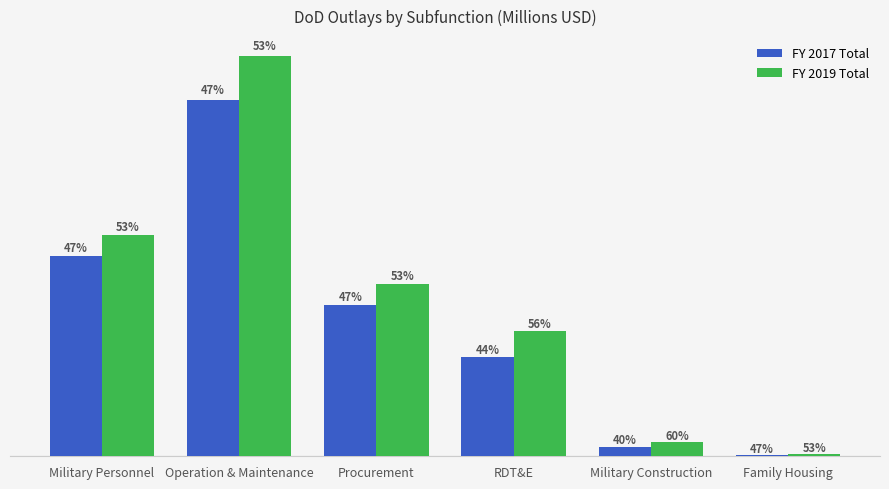

Does the chart contain stacked bars?

No